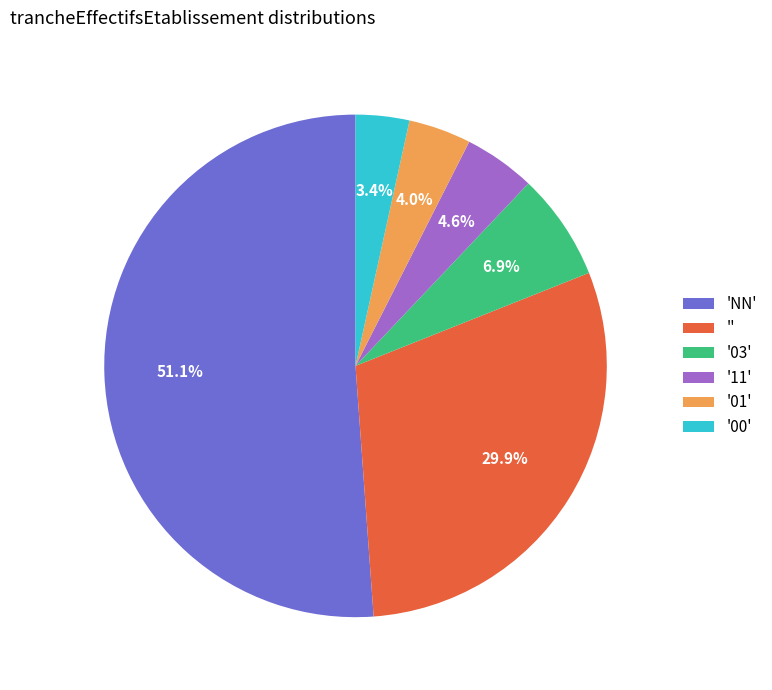

Combined, what portion of the pie is '03' and '01'?

10.9%